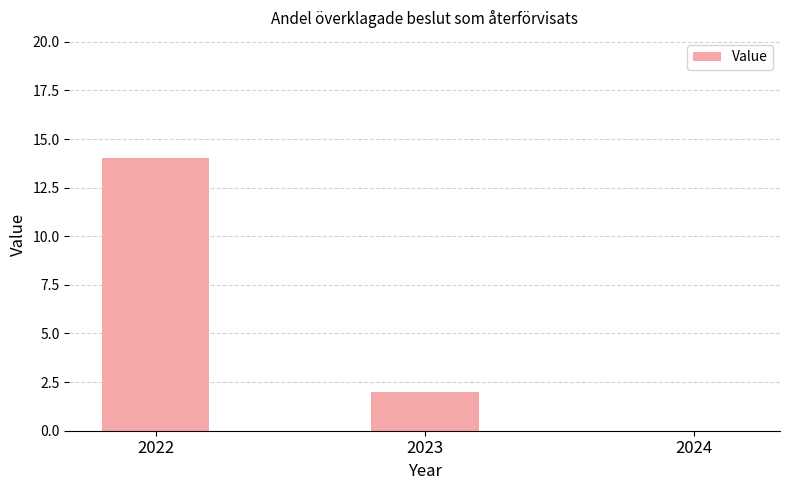

How many series are shown in this chart?

1